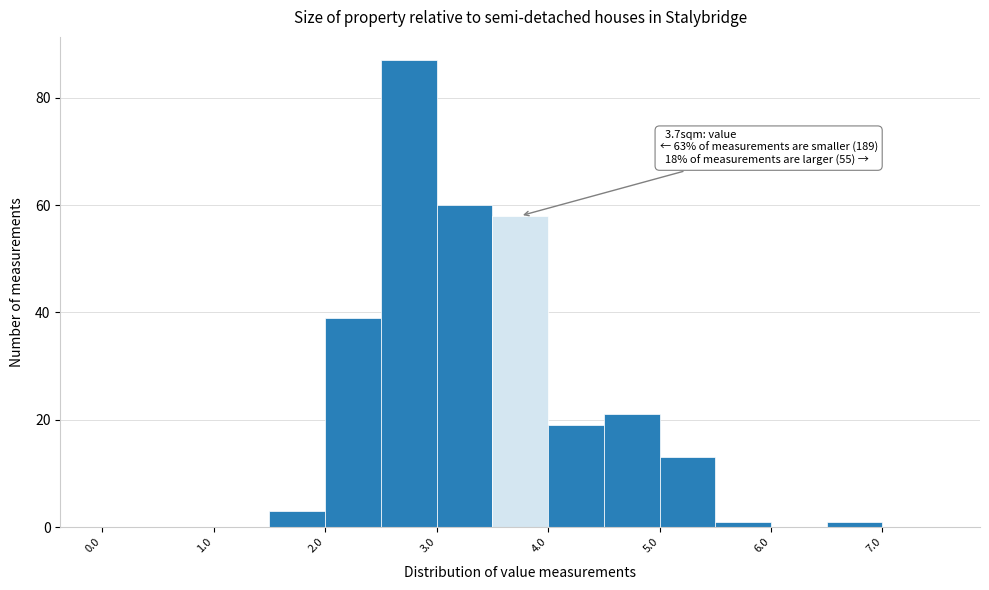

Over which range of the x-axis is the bar tallest?

2.5 to 3.0